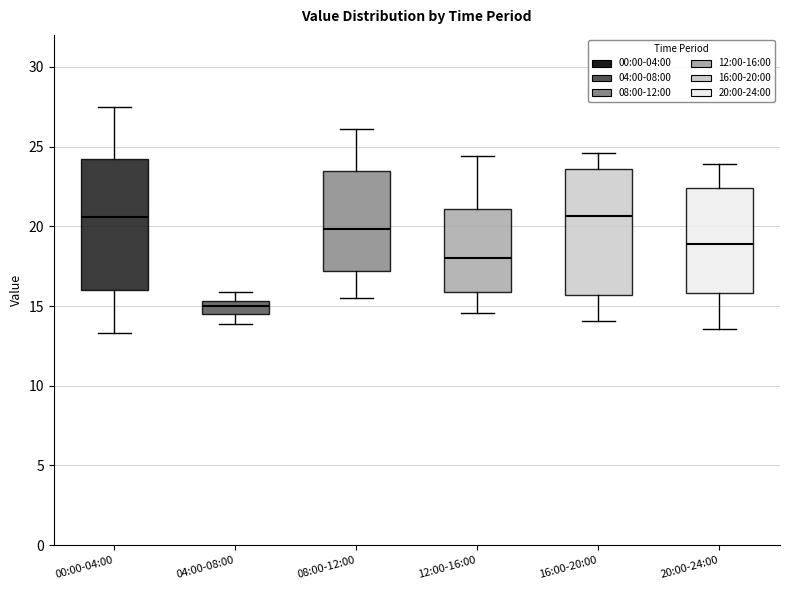

Where does the upper whisker of the box for 16:00-20:00 end on the y-axis? The values are not printed on the chart, so give them approximately, as read against the axis.

24.5